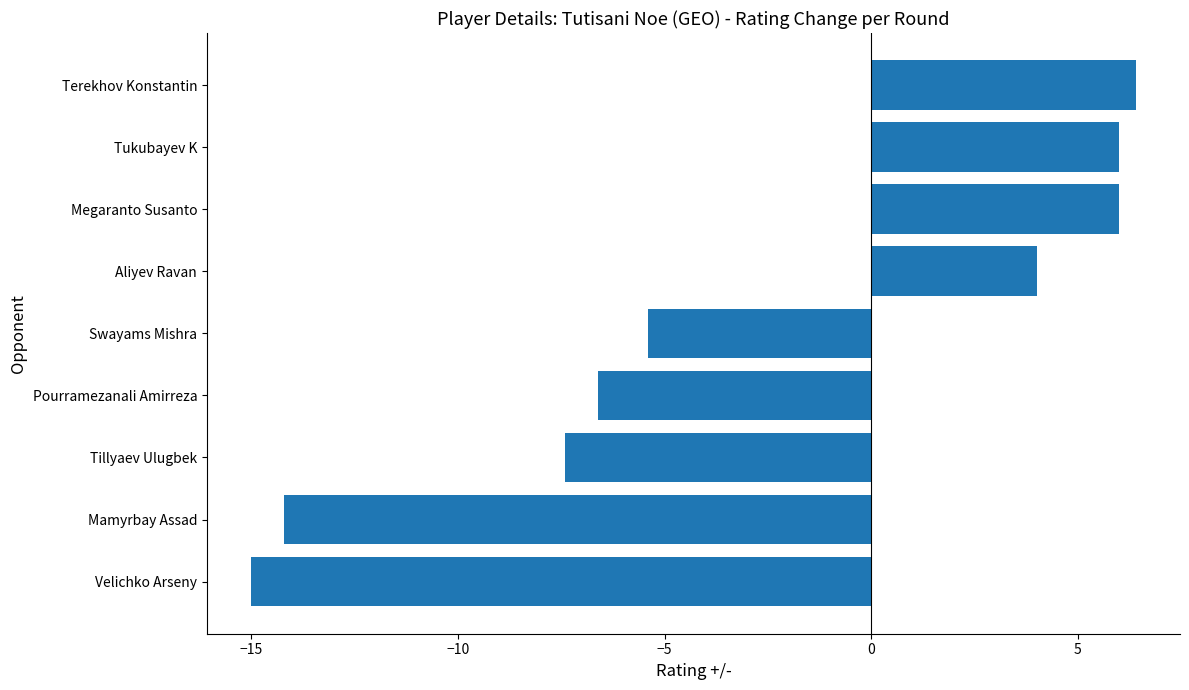

Which has a higher value, Pourramezanali Amirreza or Tukubayev K?

Tukubayev K